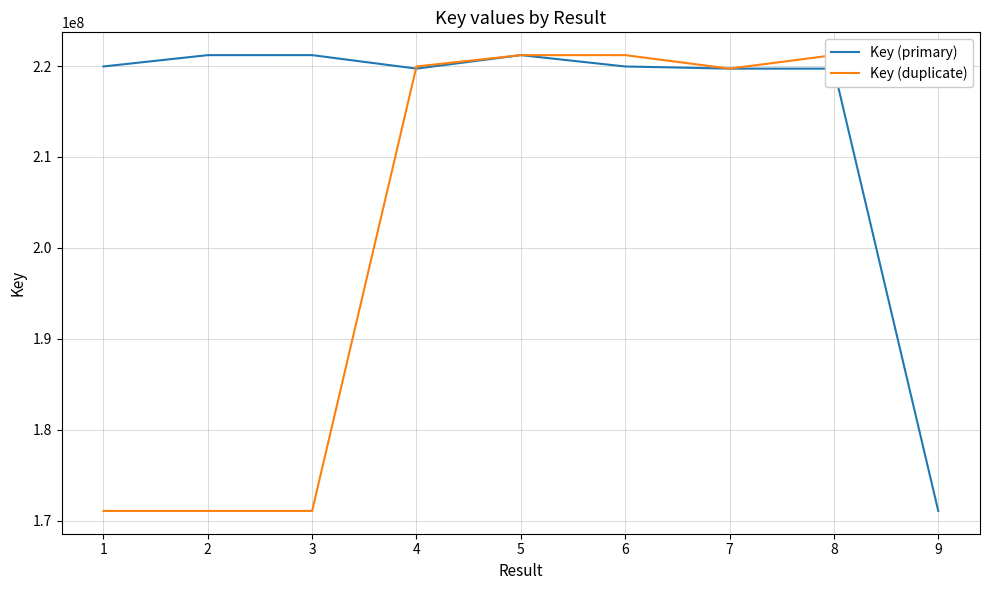

The value of Key (primary) at 4 is 219714853. True or false?

True